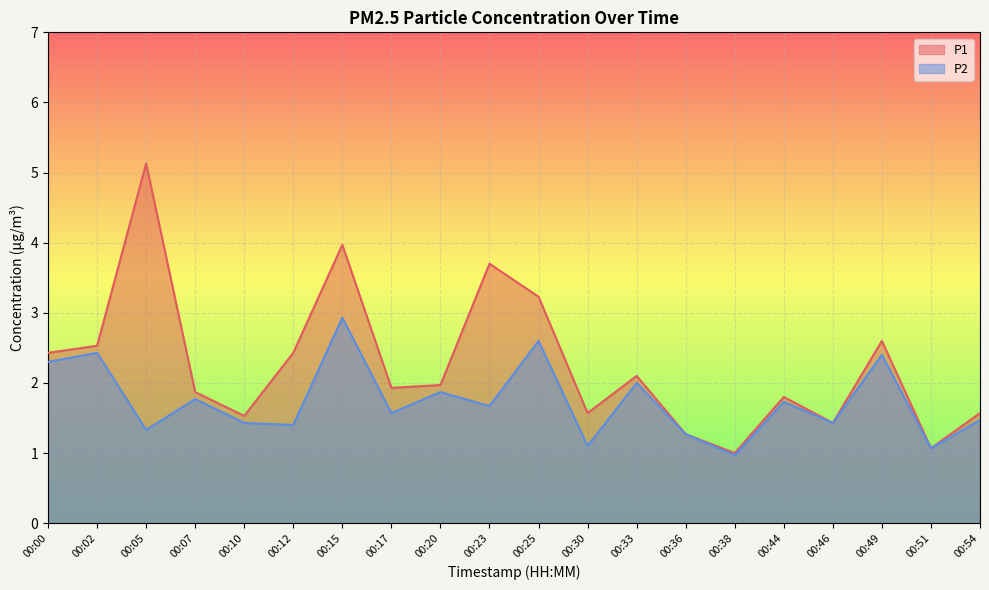

True or false: P2 and P1 cross at least once.

False